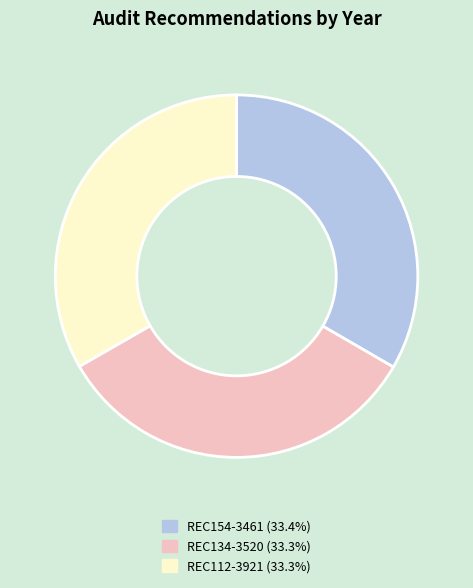

Is REC154-3461 (33.4%) the majority of the pie?

No